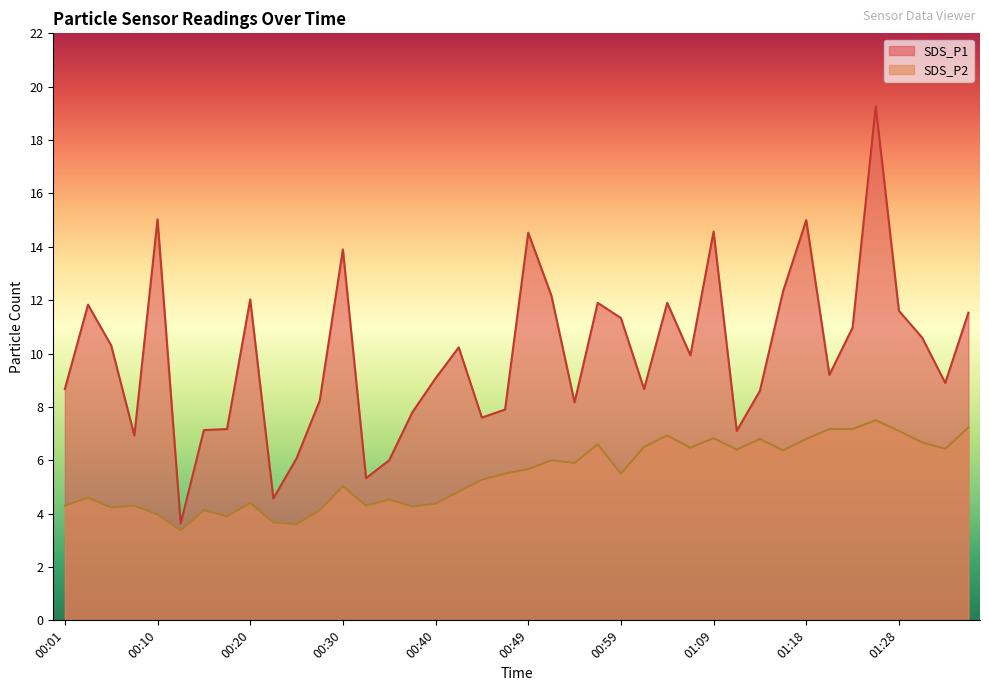

At which label is SDS_P1 closest to 11?

01:23